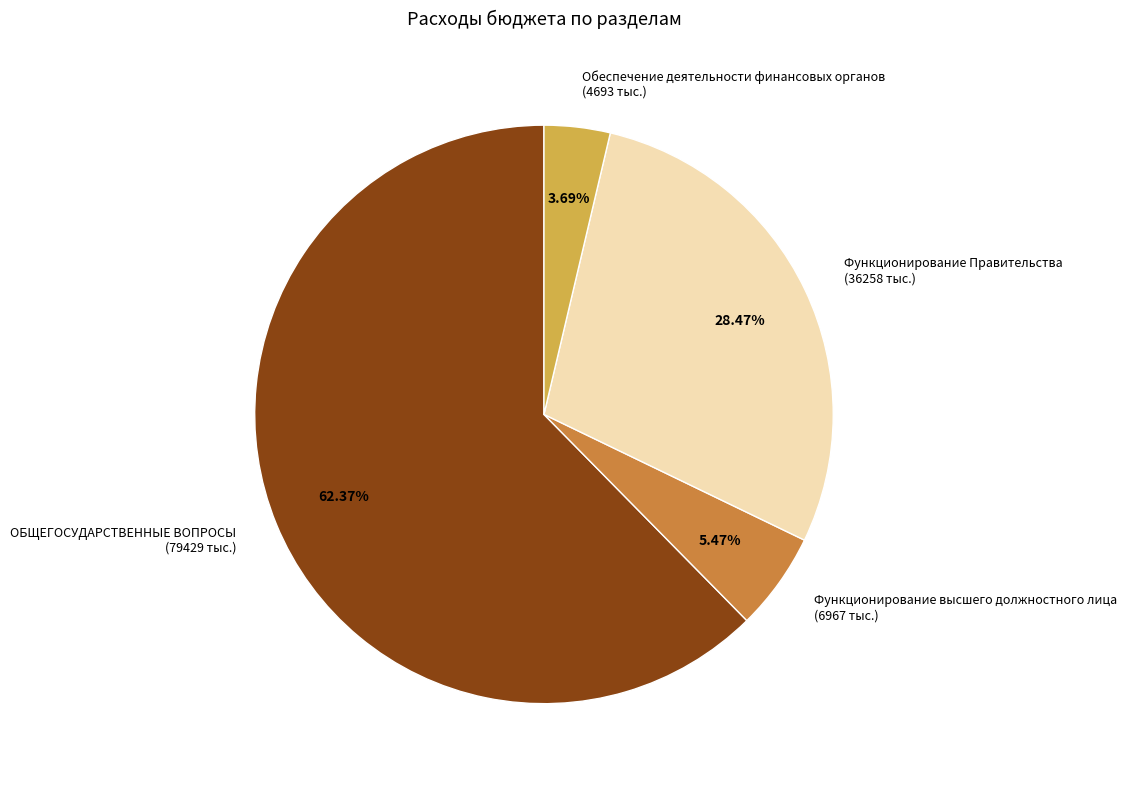

Combined, what portion of the pie is Функционирование Правительства and Функционирование высшего должностного лица?

33.9%